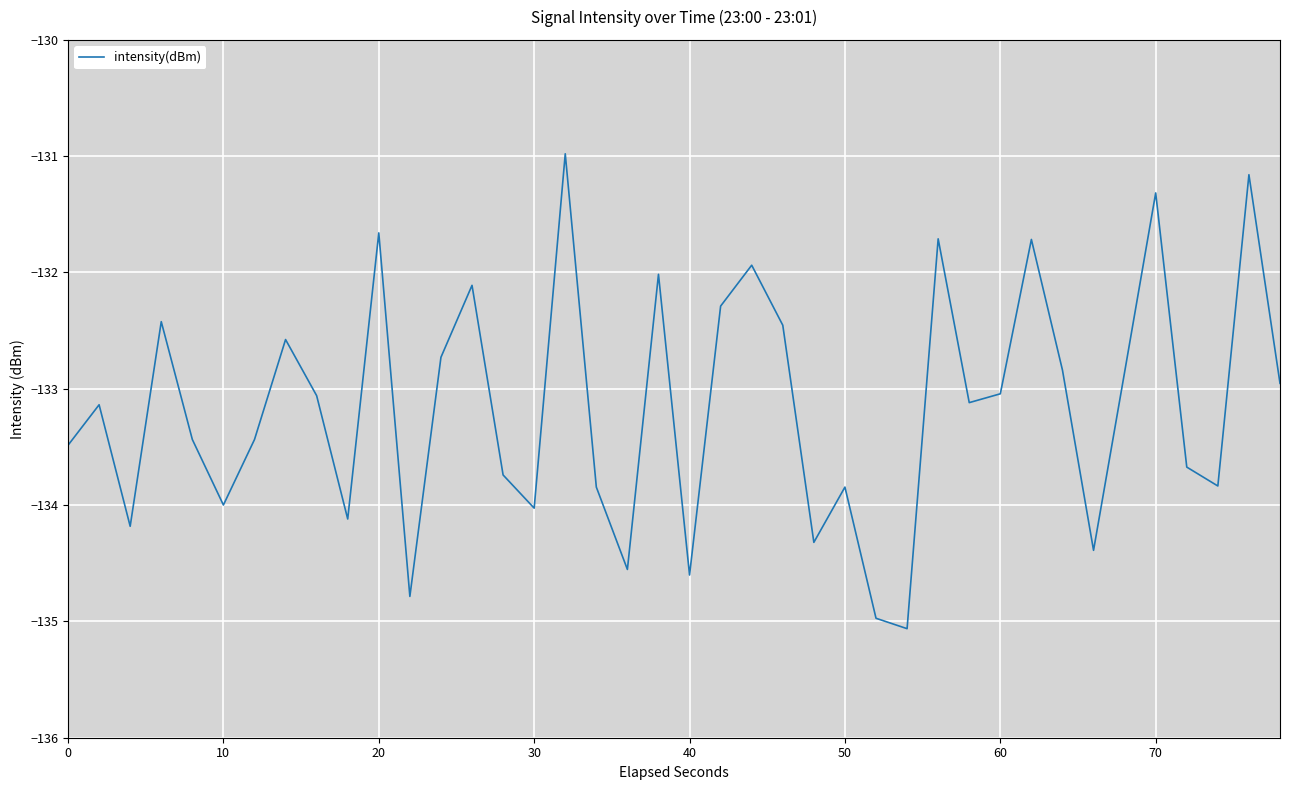

What is the maximum value shown in the chart?

-131.0